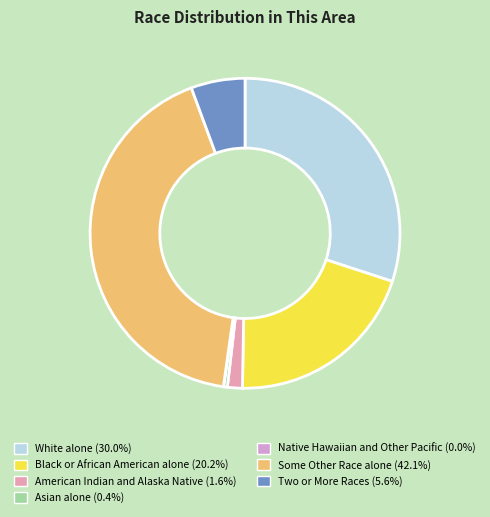

To the nearest percent, what is the average slice percentage?

14%